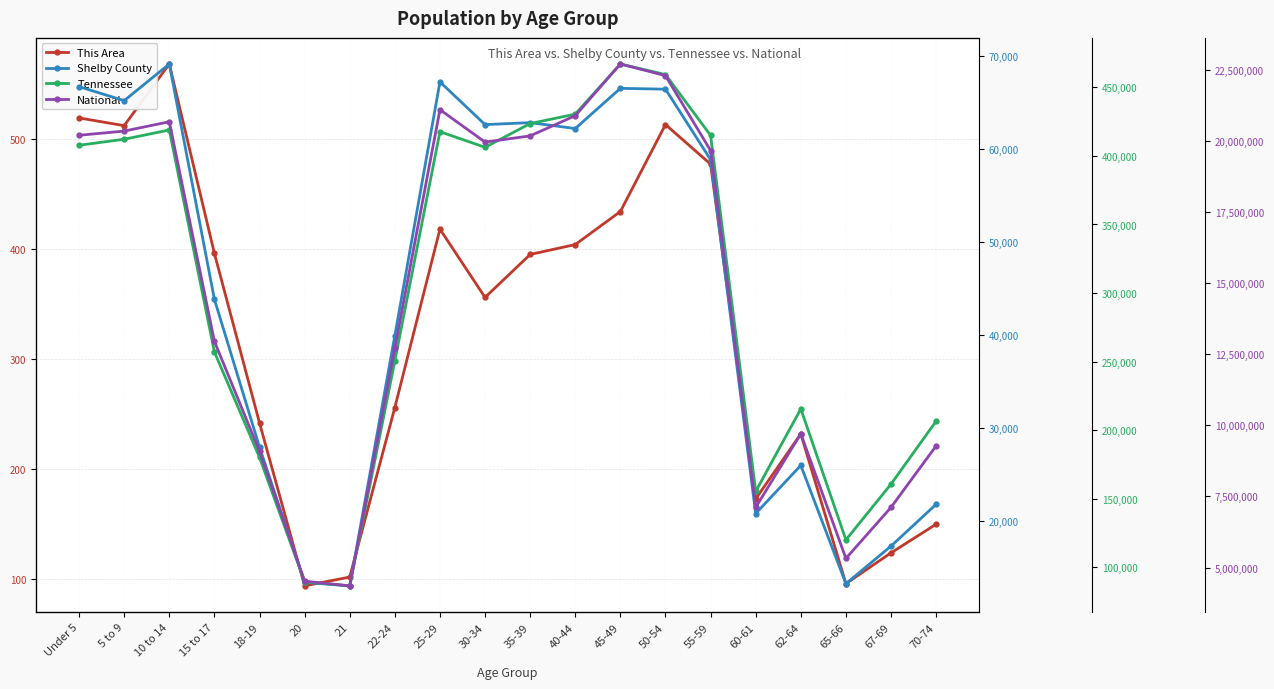

The value of Shelby County at 30-34 is 40290. True or false?

False